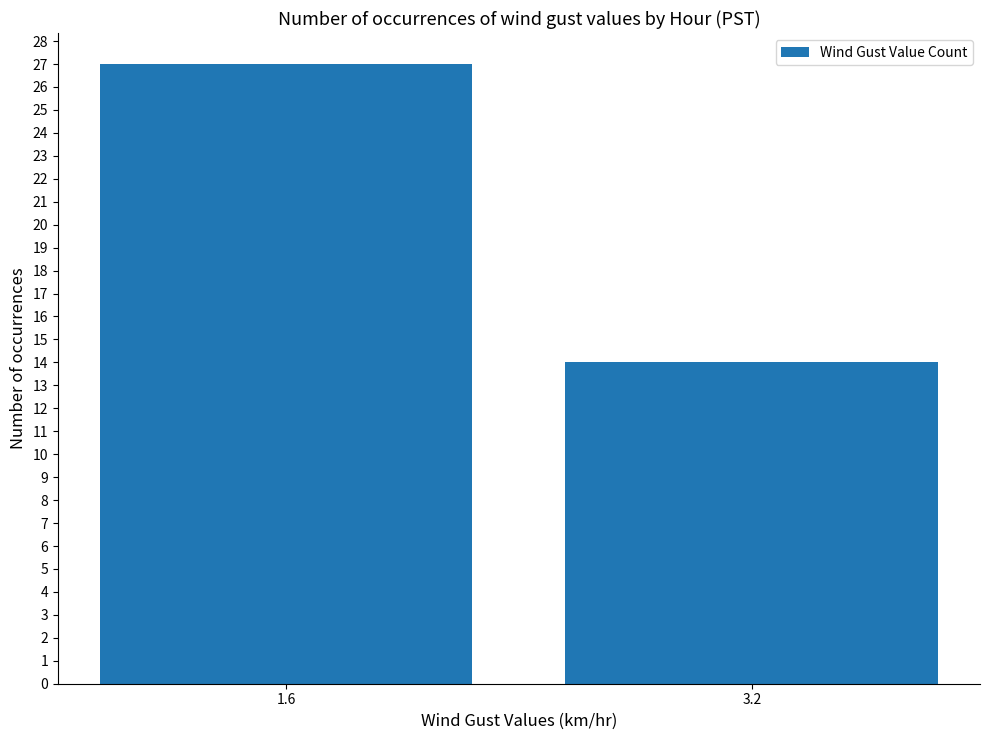

The chart shows a value of 27 at 1.6. True or false?

True